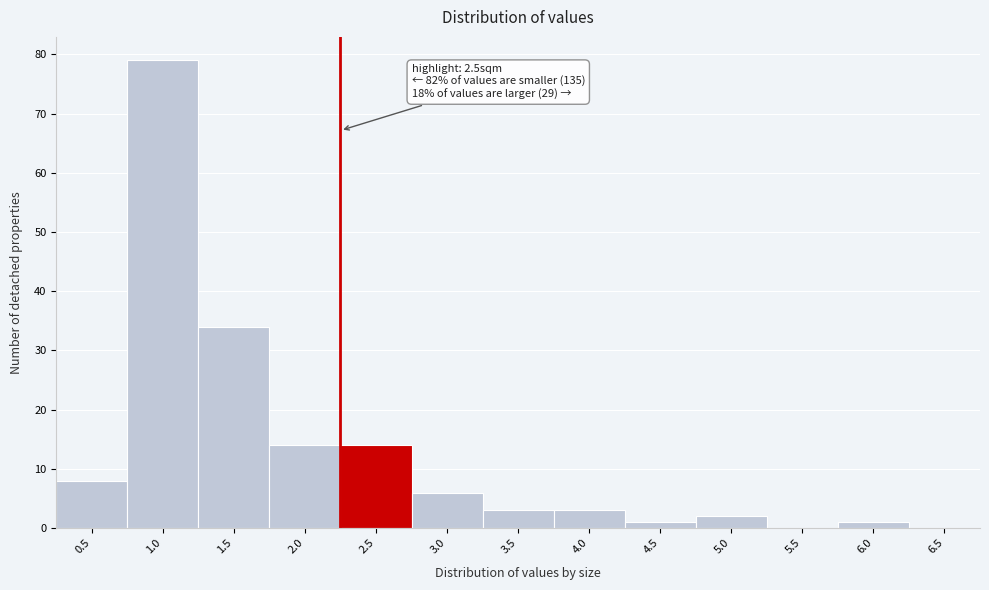

Reading left to right, what are all the values shown in this chart?

0.5=8	1.0=79	1.5=34	2.0=14	2.5=14	3.0=6	3.5=3	4.0=3	4.5=1	5.0=2	5.5=0	6.0=1	6.5=0